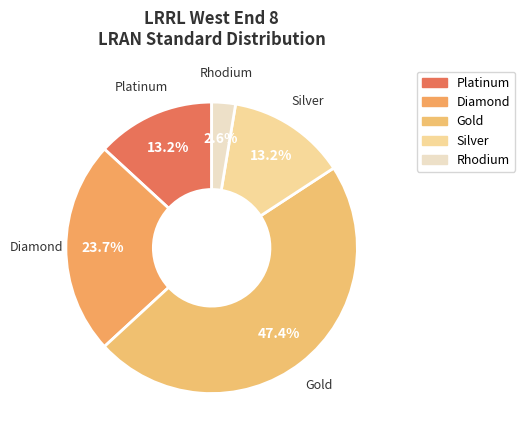

How many segments does this pie chart have?

5